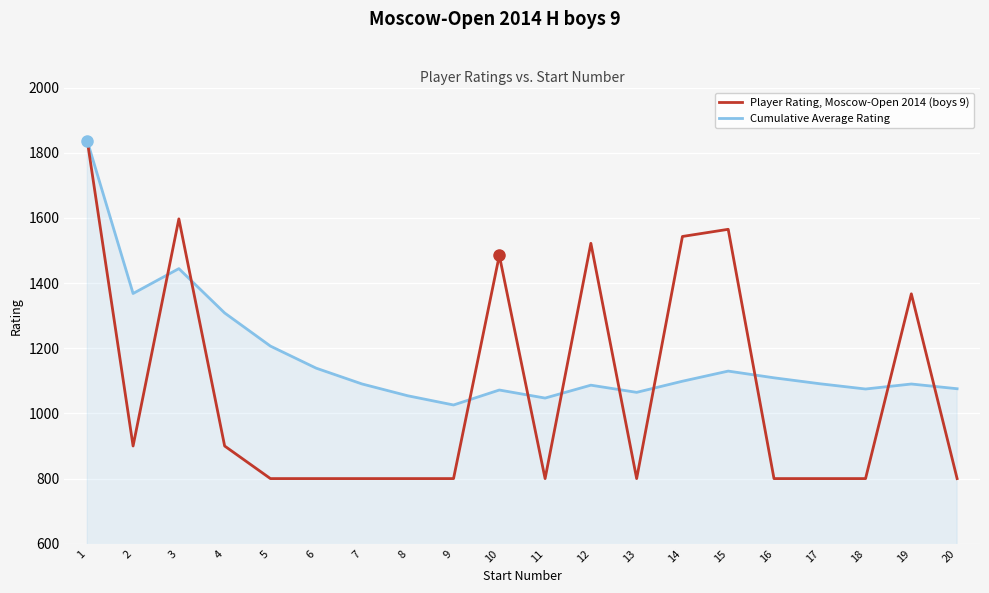

What is the total value across all series at 3?

3041.3